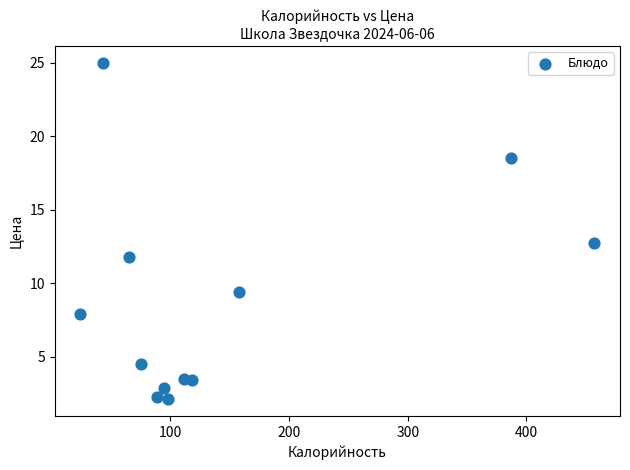

What is the range of Y values (max minus min)?

22.9